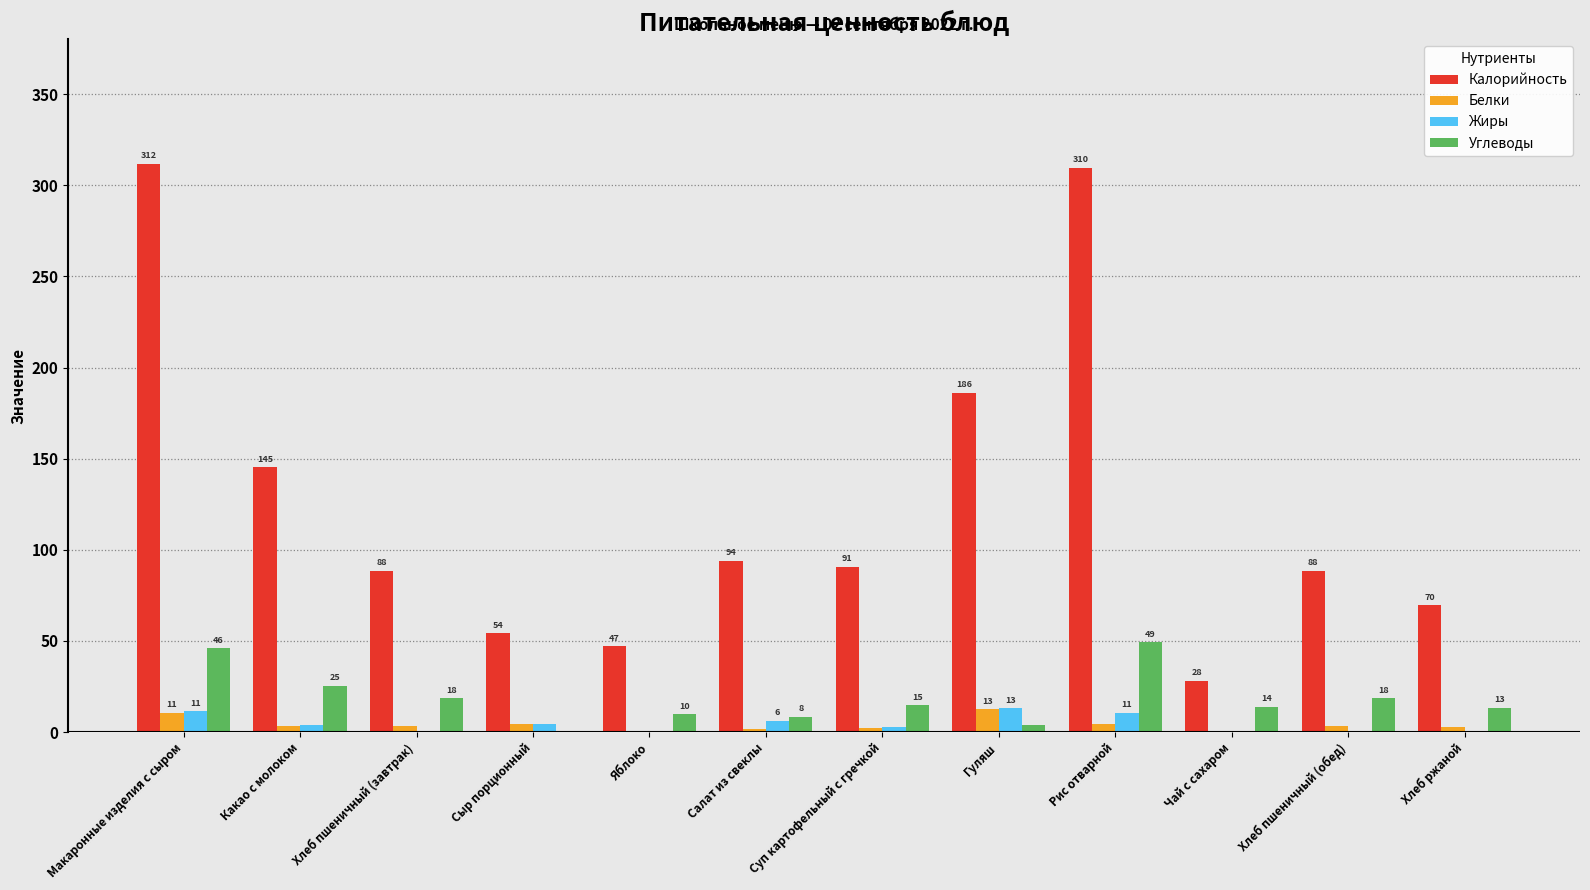

What is the sum of all Калорийность values?

1513.2